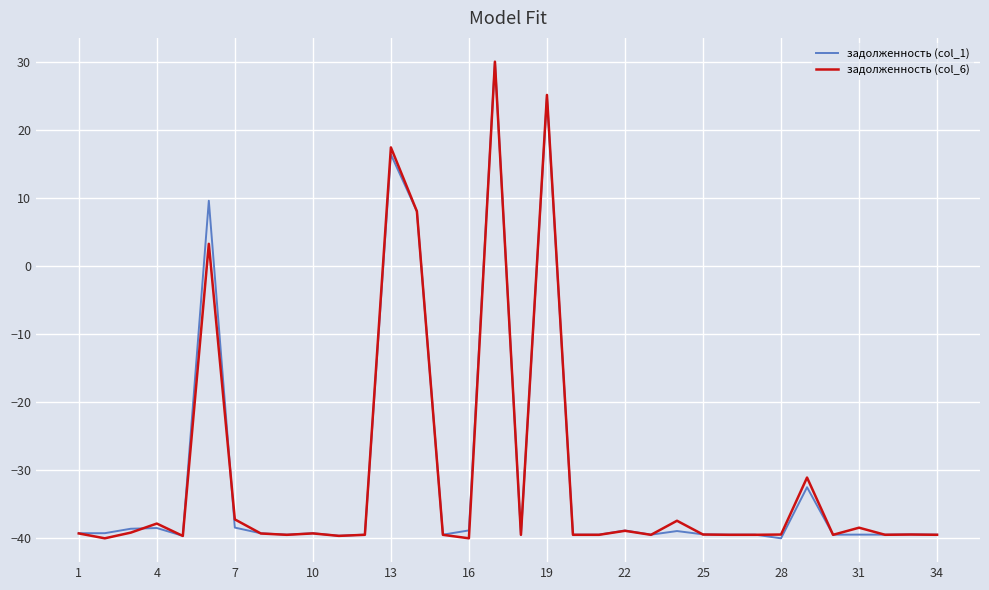

What is the smallest value displayed?

-40.0